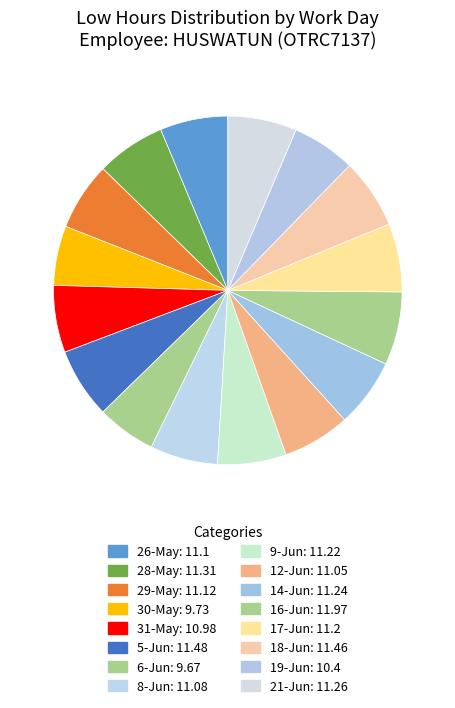

Is it true that 26-May is 6% of the pie?

True